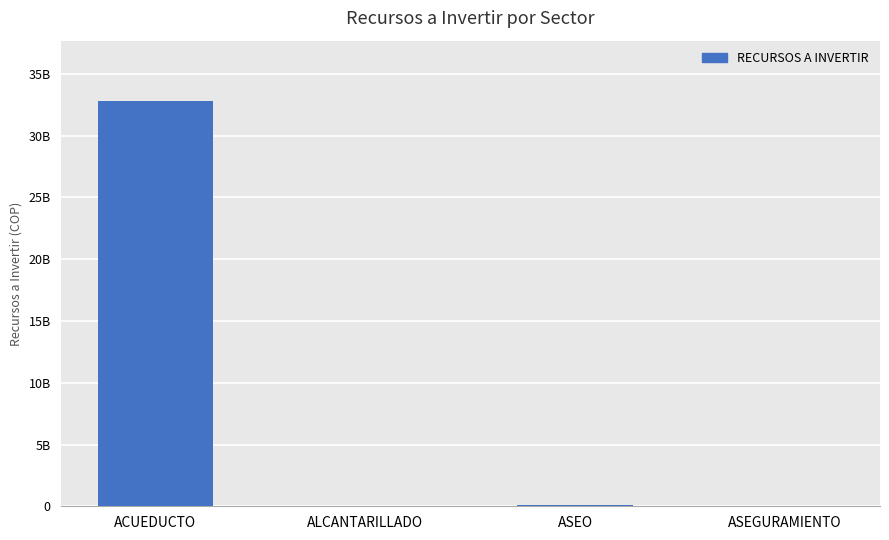

Count the number of categories in the chart.

4